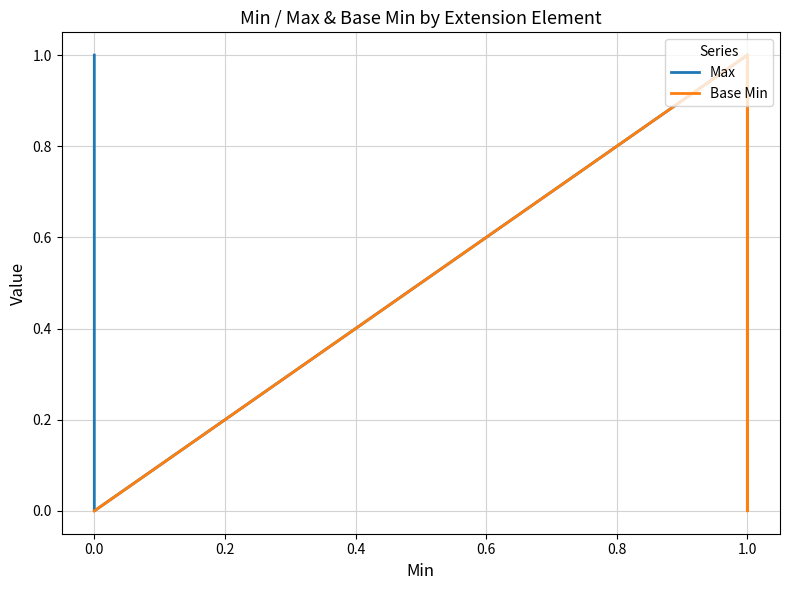

List the series in order of their overall mean, highest first.

Max, Base Min